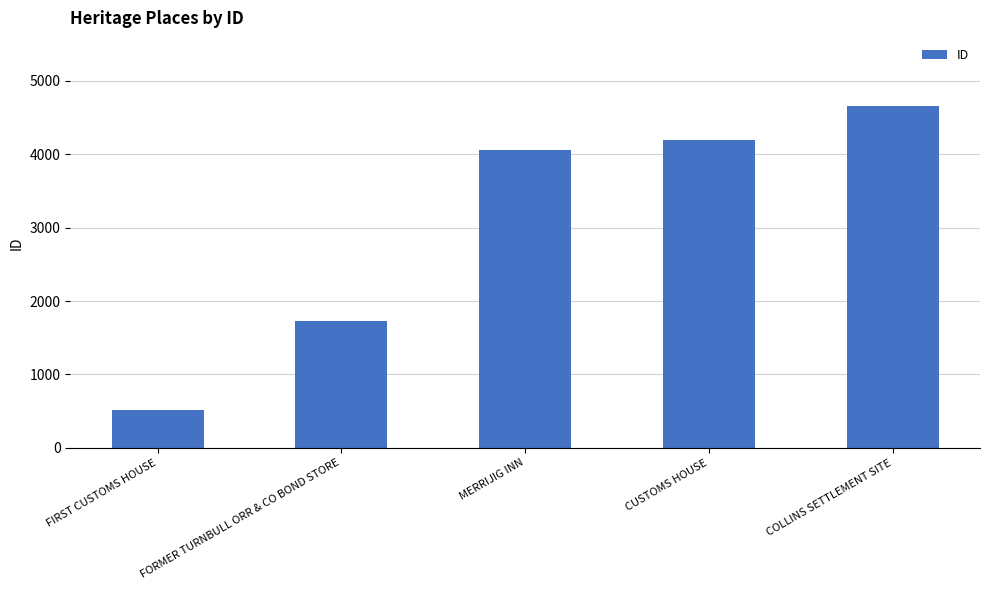

At which label is the value closest to 2586?

FORMER TURNBULL ORR & CO BOND STORE